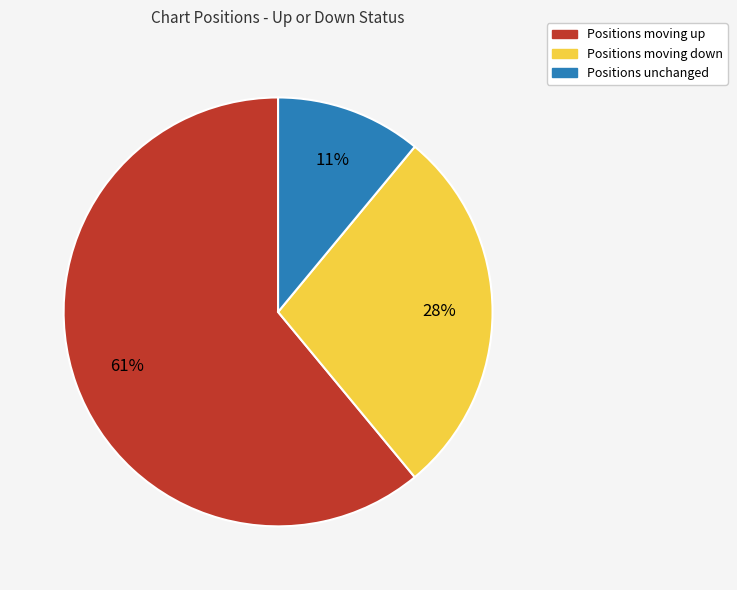

Approximately how many times larger is the value at Positions moving up compared to Positions moving down?

2.2